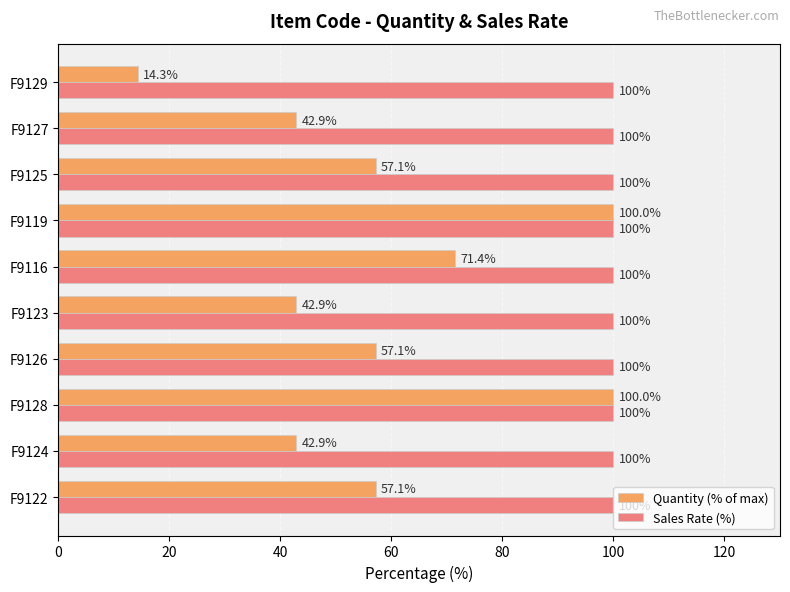

What value does the Sales Rate (%) series have at F9123?

100.0